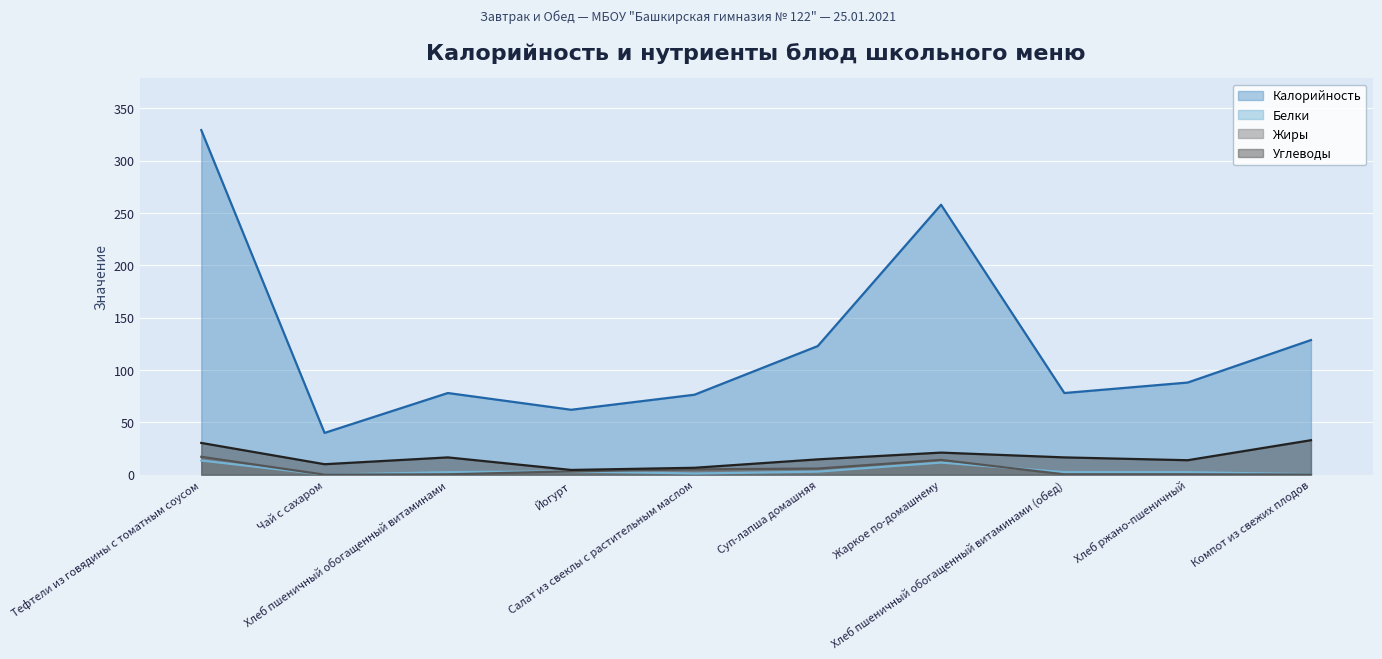

Reading left to right, transcribe all the data shown in this chart.

Калорийность: Тефтели из говядины с томатным соусом=329.2	Чай с сахаром=39.9	Хлеб пшеничный обогащенный витаминами=78.0	Йогурт=62.0	Салат из свеклы с растительным маслом=76.4	Суп-лапша домашняя=122.9	Жаркое по-домашнему=257.9	Хлеб пшеничный обогащенный витаминами (обед)=78.0	Хлеб ржано-пшеничный=88.0	Компот из свежих плодов=128.6
Белки: Тефтели из говядины с томатным соусом=13.5	Чай с сахаром=0.0	Хлеб пшеничный обогащенный витаминами=2.4	Йогурт=3.2	Салат из свеклы с растительным маслом=1.1	Суп-лапша домашняя=2.9	Жаркое по-домашнему=11.6	Хлеб пшеничный обогащенный витаминами (обед)=2.4	Хлеб ржано-пшеничный=2.4	Компот из свежих плодов=0.4
Жиры: Тефтели из говядины с томатным соусом=17.1	Чай с сахаром=0.0	Хлеб пшеничный обогащенный витаминами=0.3	Йогурт=3.2	Салат из свеклы с растительным маслом=5.1	Суп-лапша домашняя=5.8	Жаркое по-домашнему=14.1	Хлеб пшеничный обогащенный витаминами (обед)=0.3	Хлеб ржано-пшеничный=0.3	Компот из свежих плодов=0.1
Углеводы: Тефтели из говядины с томатным соусом=30.3	Чай с сахаром=10.0	Хлеб пшеничный обогащенный витаминами=16.5	Йогурт=4.5	Салат из свеклы с растительным маслом=6.6	Суп-лапша домашняя=14.6	Жаркое по-домашнему=21.1	Хлеб пшеничный обогащенный витаминами (обед)=16.5	Хлеб ржано-пшеничный=13.8	Компот из свежих плодов=32.9